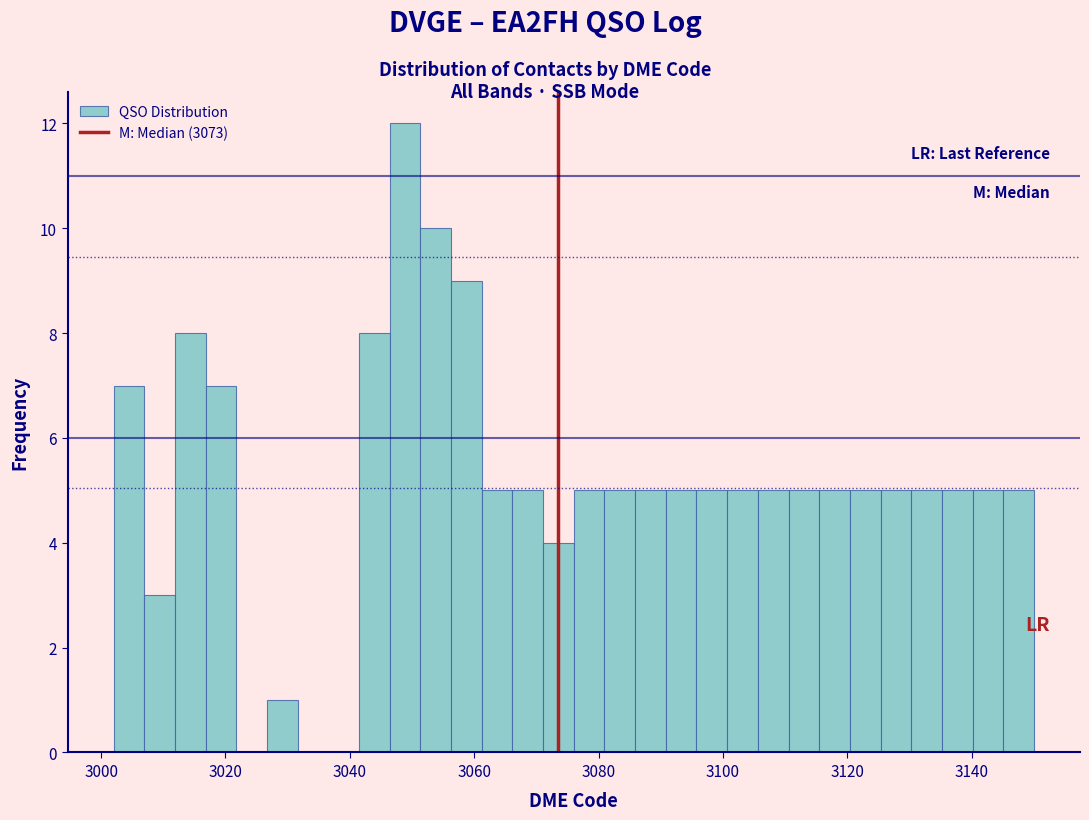

Around what value on the x-axis is the tallest bar? Give the approximate position of its centre, as read against the axis.

3048